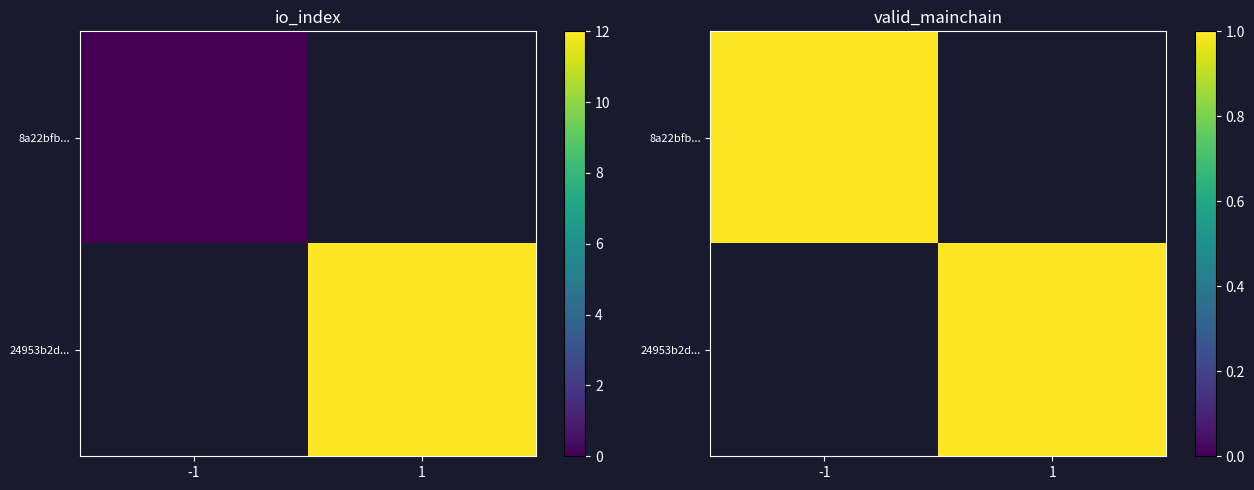

Rank the series at io_index from lowest to highest value.

8a22bfb295286391843782e5cdf00506bde5b51, 24953b2d7ae41b7810c51b53e1e675e053018ec